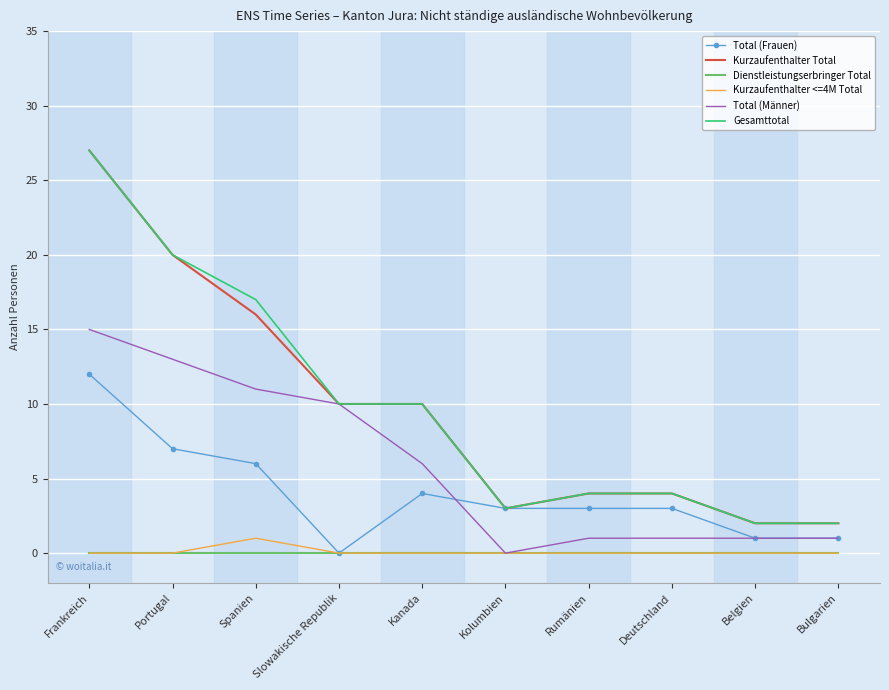

What is the spread (max minus min) of values at Rumänien?

4